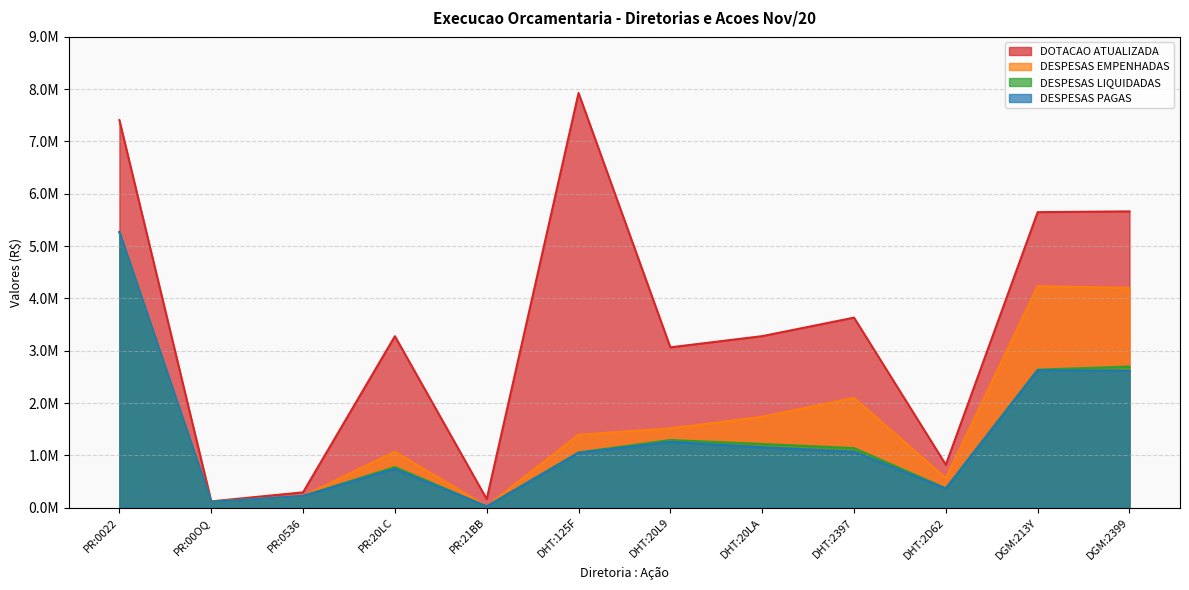

What is the spread (max minus min) of values at PR:00OQ?

8839.1